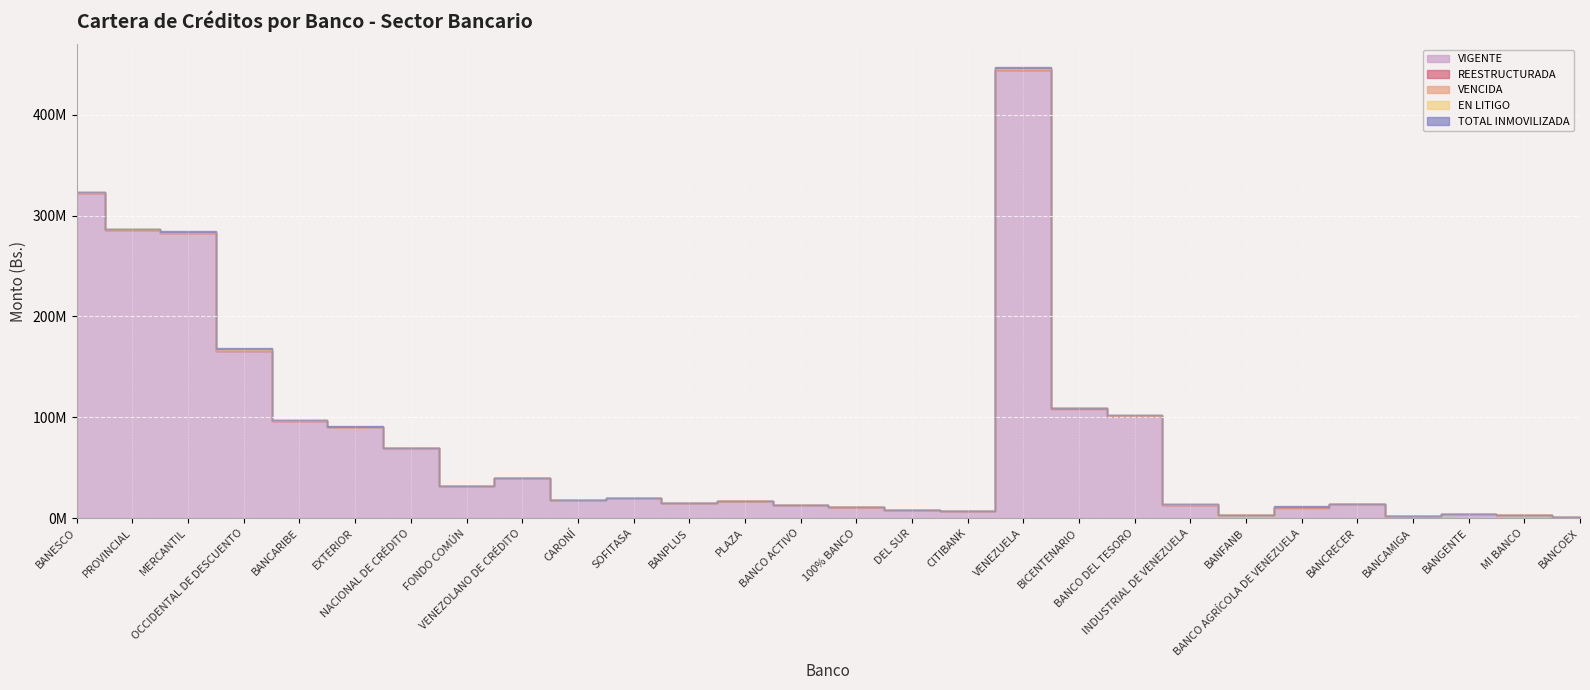

Which series has the largest total across all categories?

VIGENTE